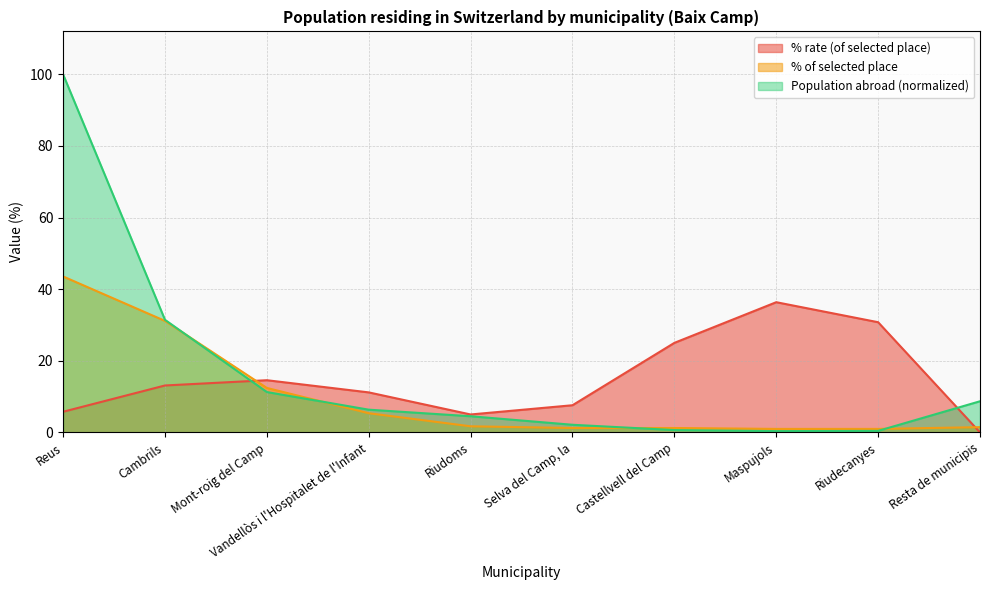

Which series has the largest total across all categories?

Population abroad (normalized)